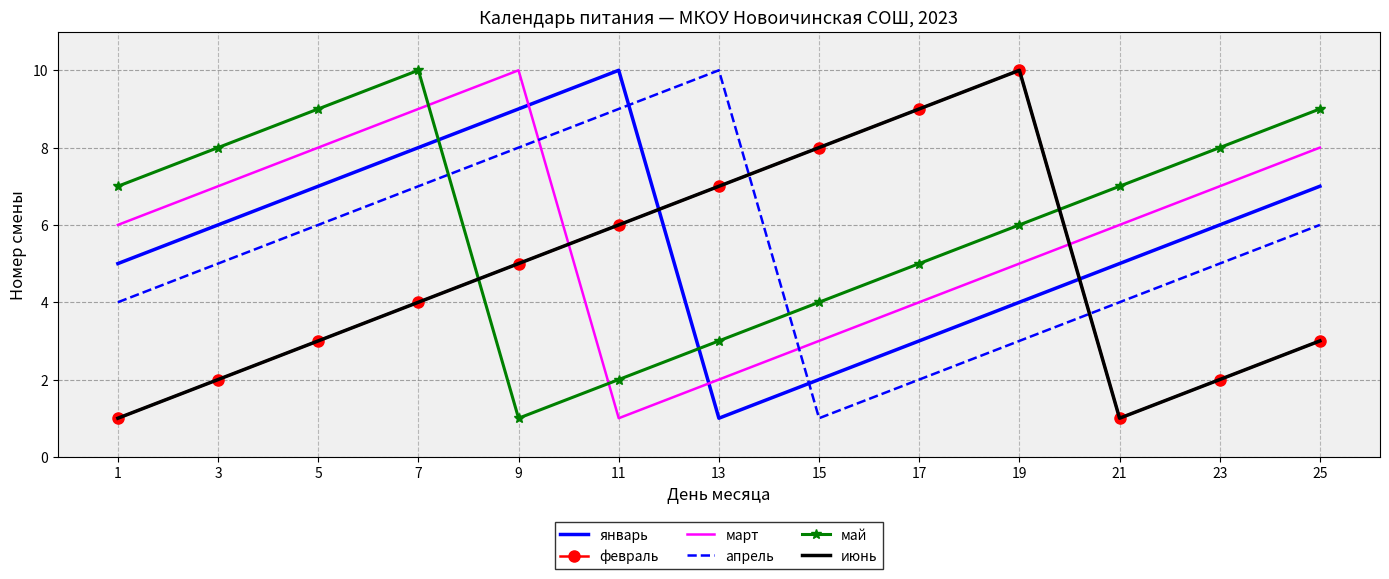

True or false: февраль has a value of 6 at 11.

True